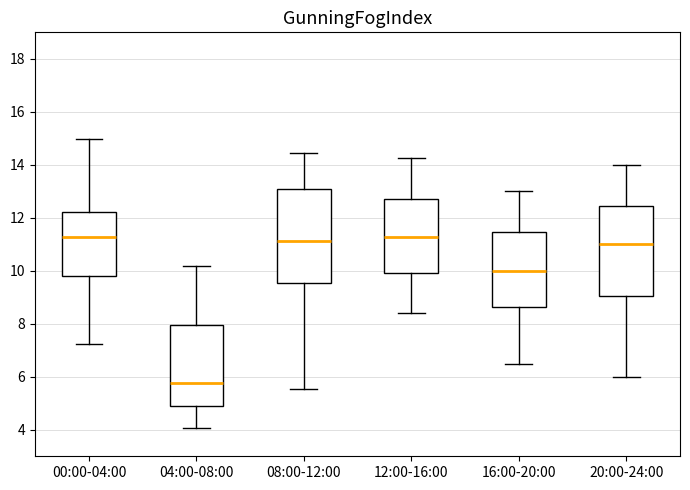

Where is the lower edge of the box for 20:00-24:00 on the y-axis? The values are not printed on the chart, so give them approximately, as read against the axis.

9.0